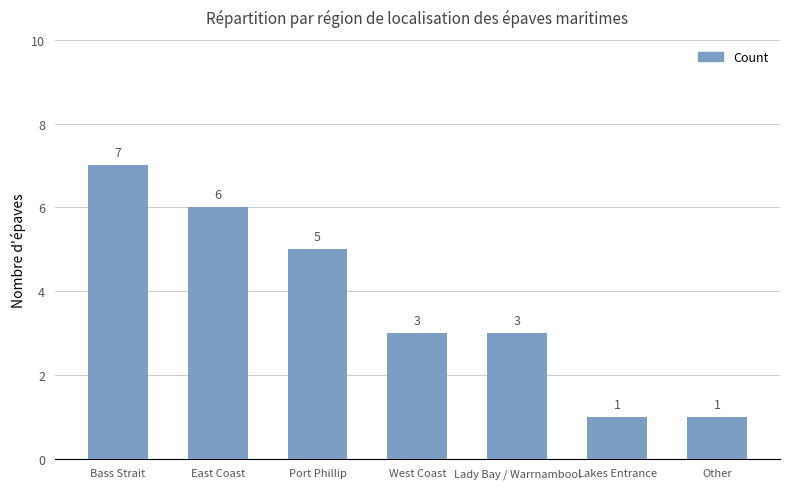

At which category does the chart reach its peak across all series?

Bass Strait